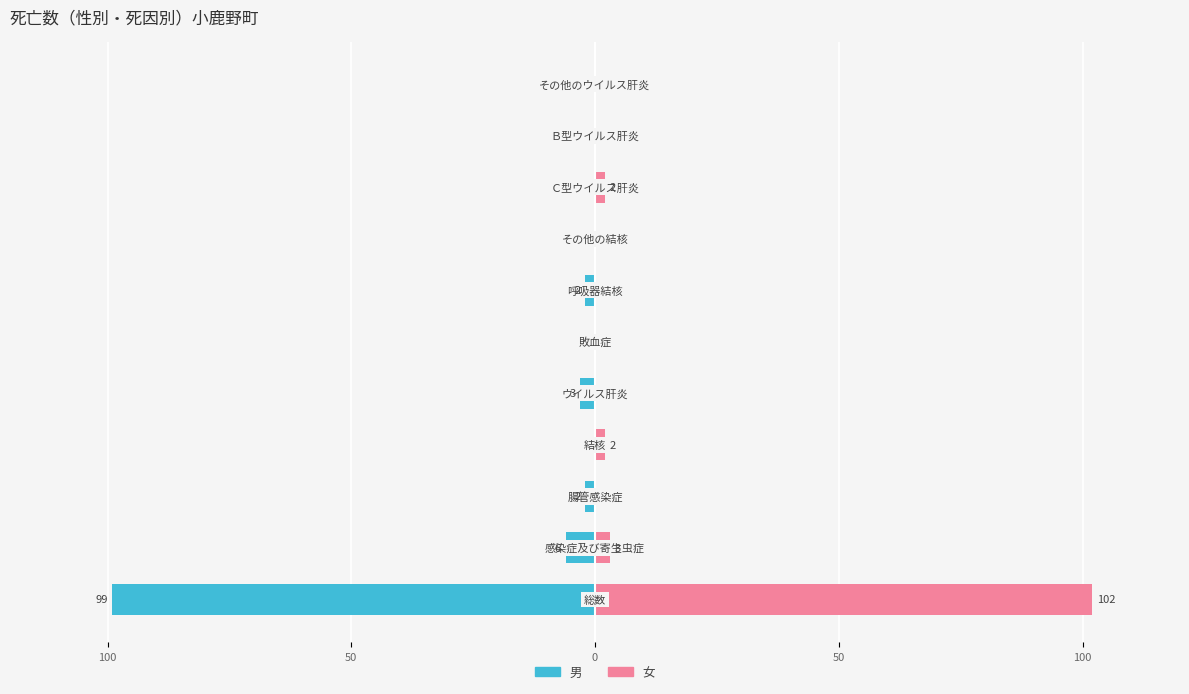

Reading left to right, transcribe all the data shown in this chart.

男: -99	-6	-2	0	-3	0	-2	0	0	0	0
女: 102	3	0	2	0	0	0	0	2	0	0